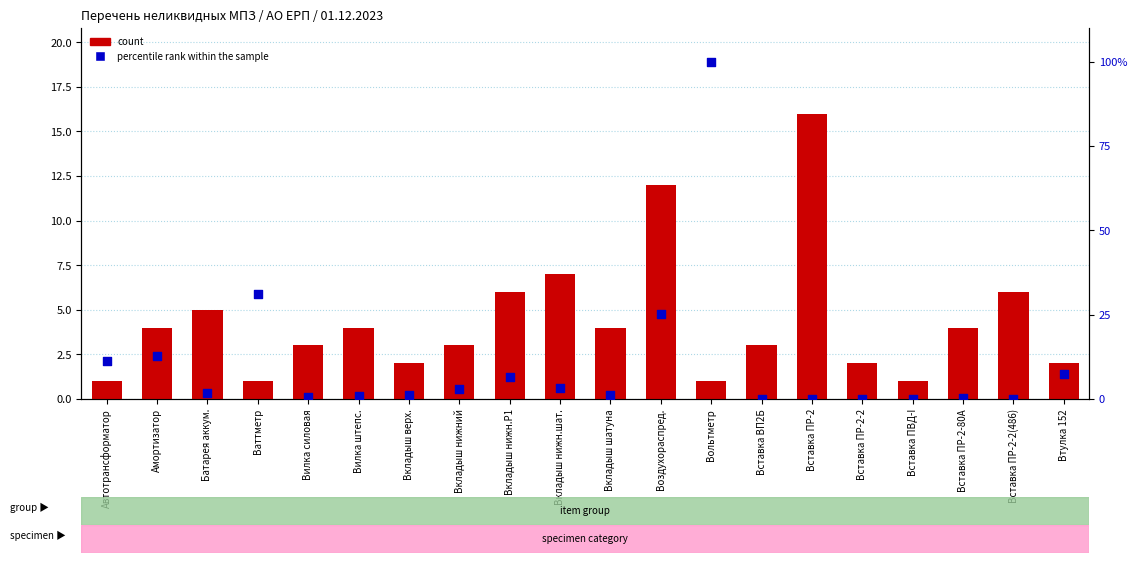

At how many categories does at least one series exceed 45?

1